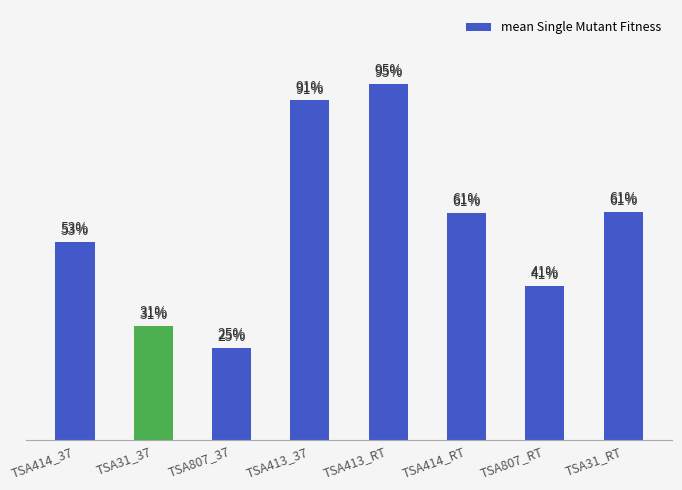

Does the chart contain any negative values?

No